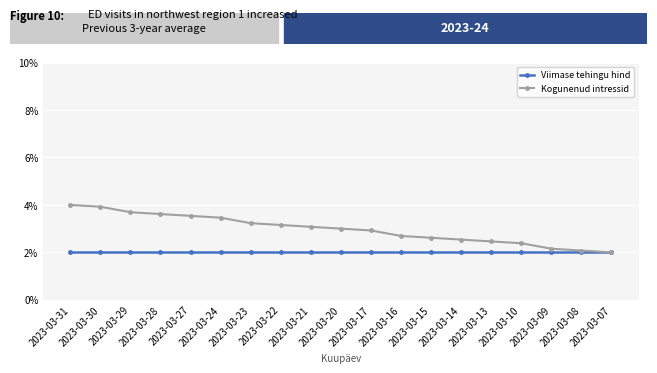

Which series has the largest range (max minus min)?

Kogunenud intressid